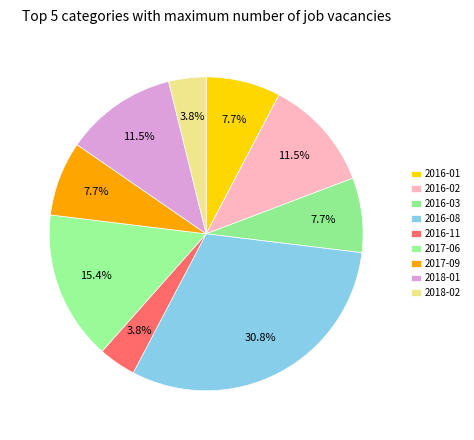

What percentage is the 2016-02 slice, to the nearest percent?

12%